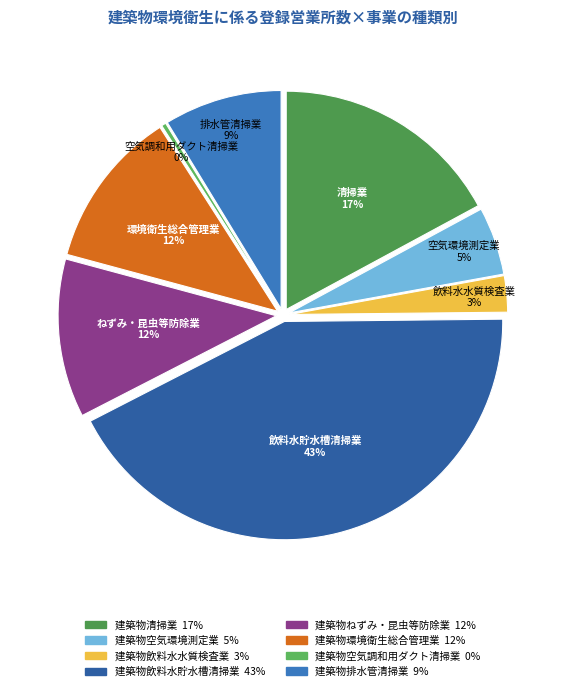

What percentage is the 建築物ねずみ・昆虫等防除業 slice, to the nearest percent?

12%